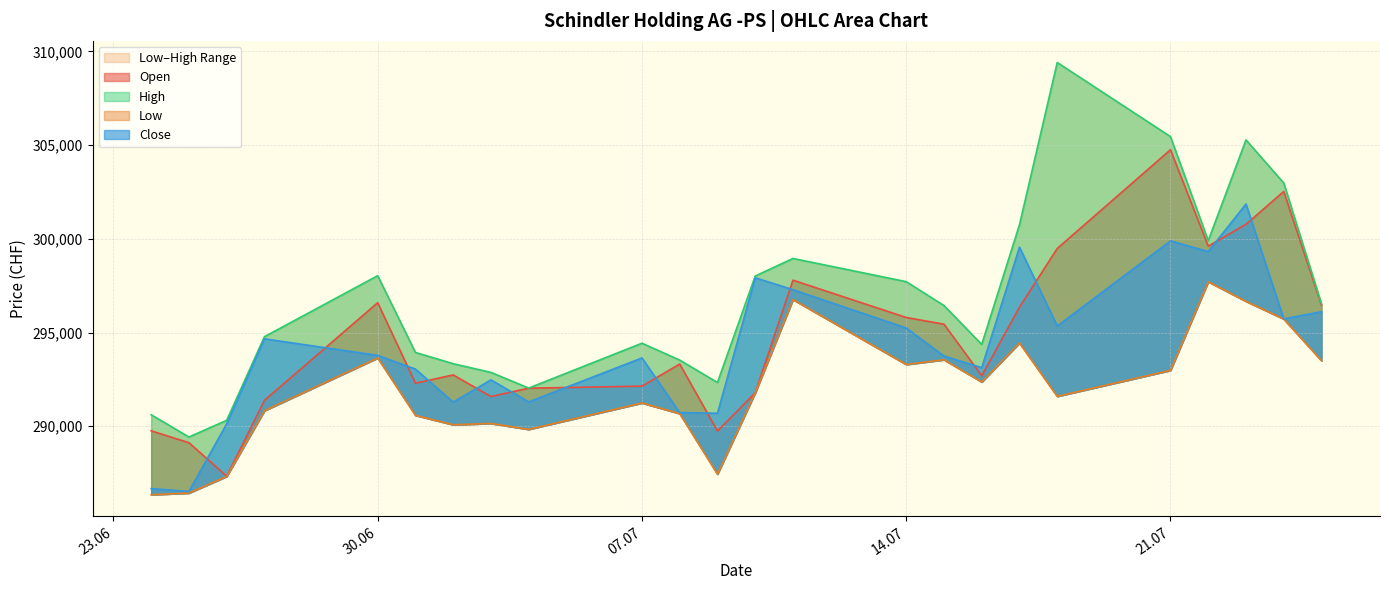

True or false: Open and Low intersect in this chart.

False